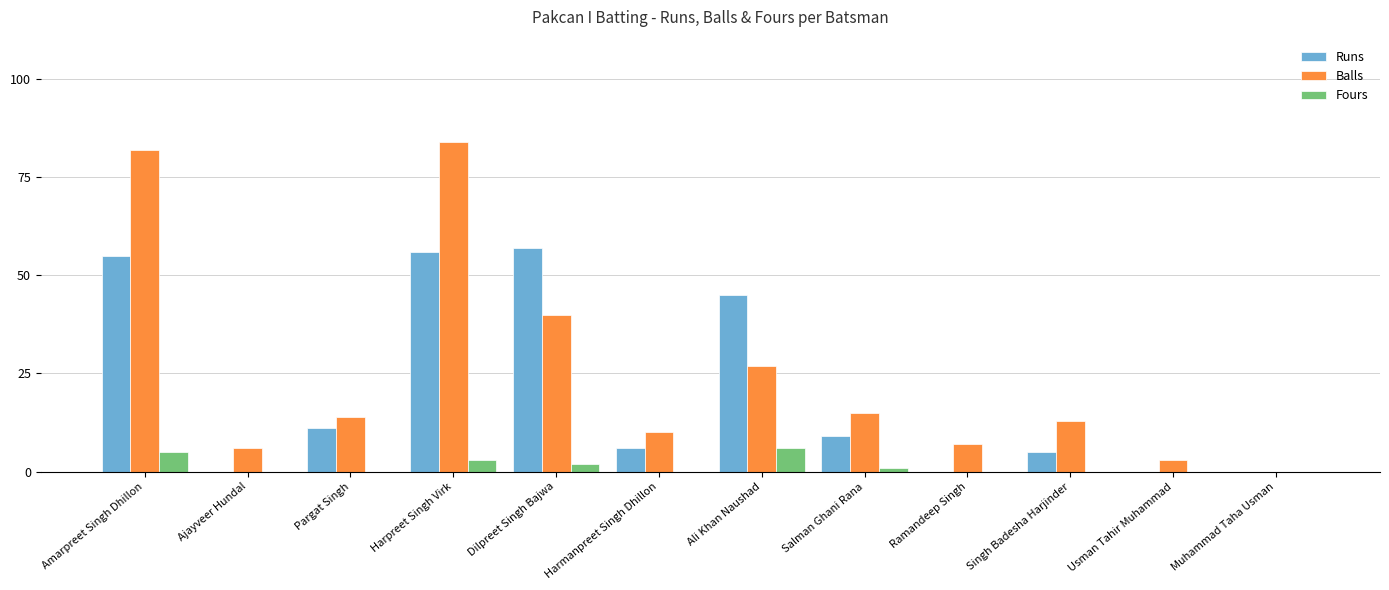

Between Harpreet Singh Virk and Harmanpreet Singh Dhillon, which series saw the biggest shift?

Balls